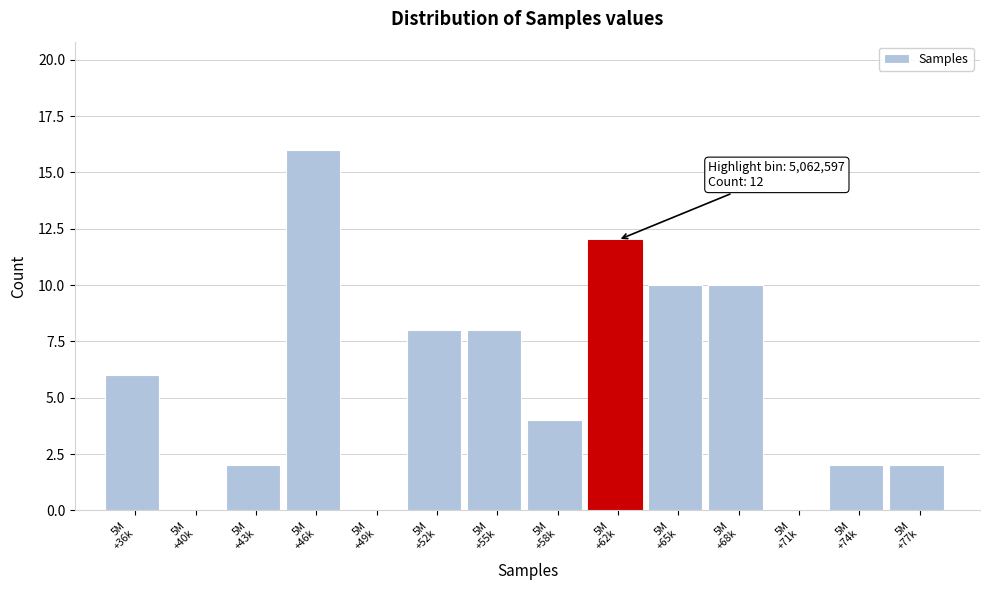

What is the maximum value shown in the chart?

16